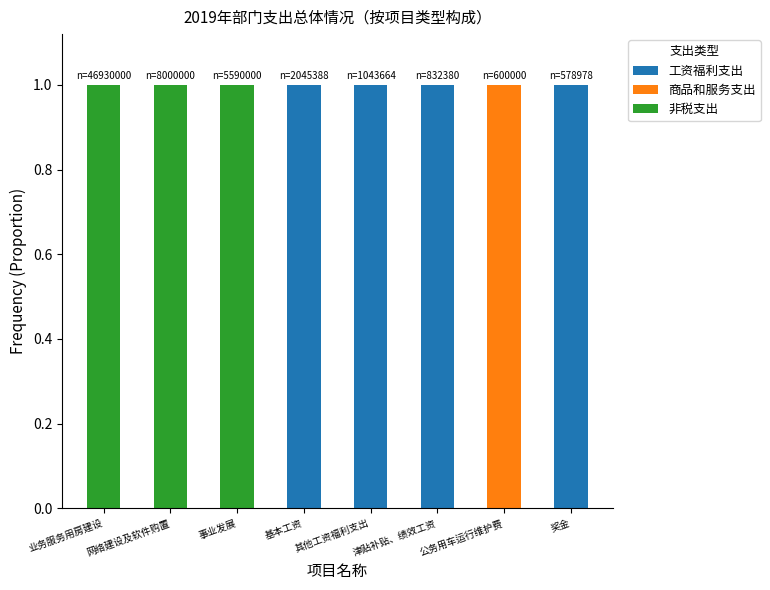

True or false: 工资福利支出 has a value of 1 at 基本工资.

True